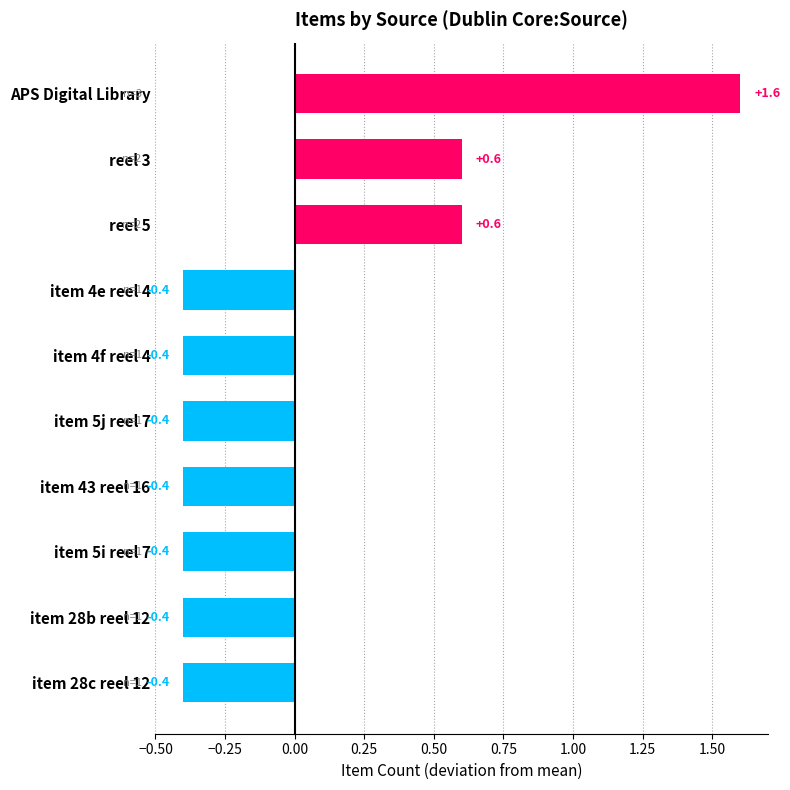

What is the label of the 3rd bar from the bottom?

item 5i reel 7